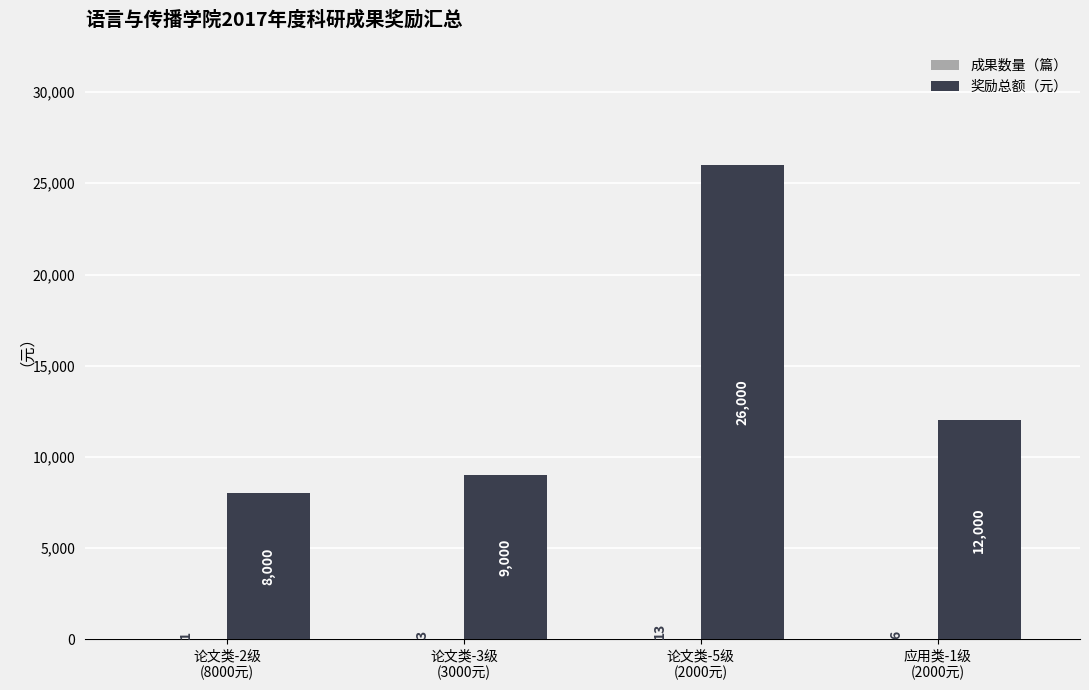

How many groups of bars are there?

4